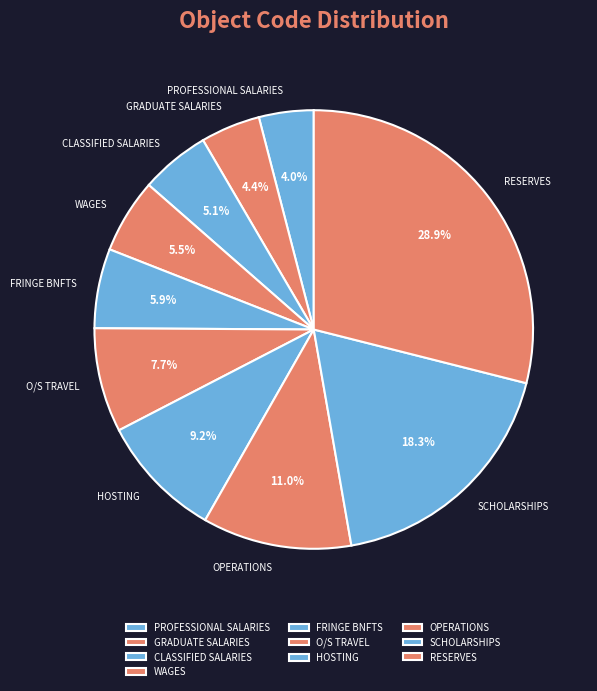

To the nearest percent, what is the difference between the largest and smallest slice percentages?

25%